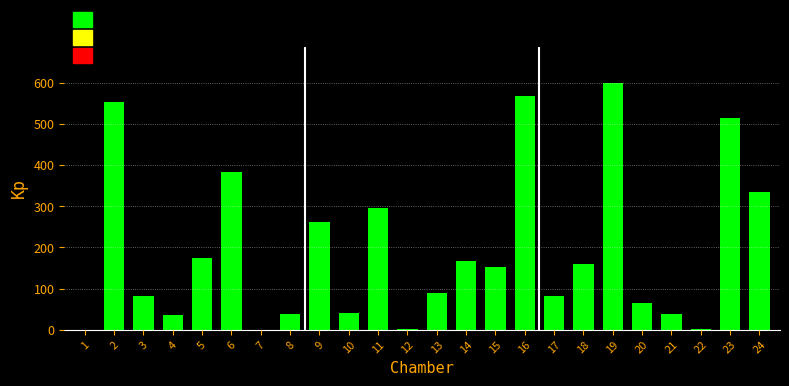

Approximately how many times larger is the value at 9 compared to 2?

0.5